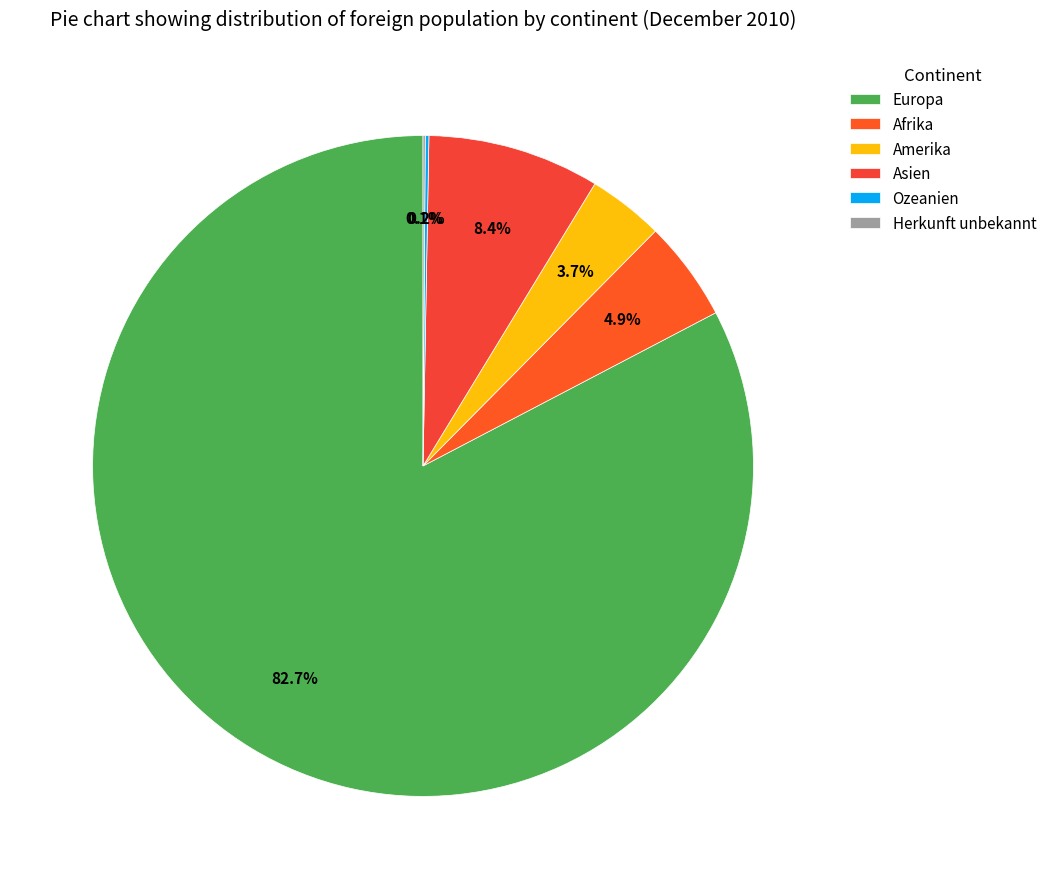

True or false: Afrika accounts for 19% of the total.

False